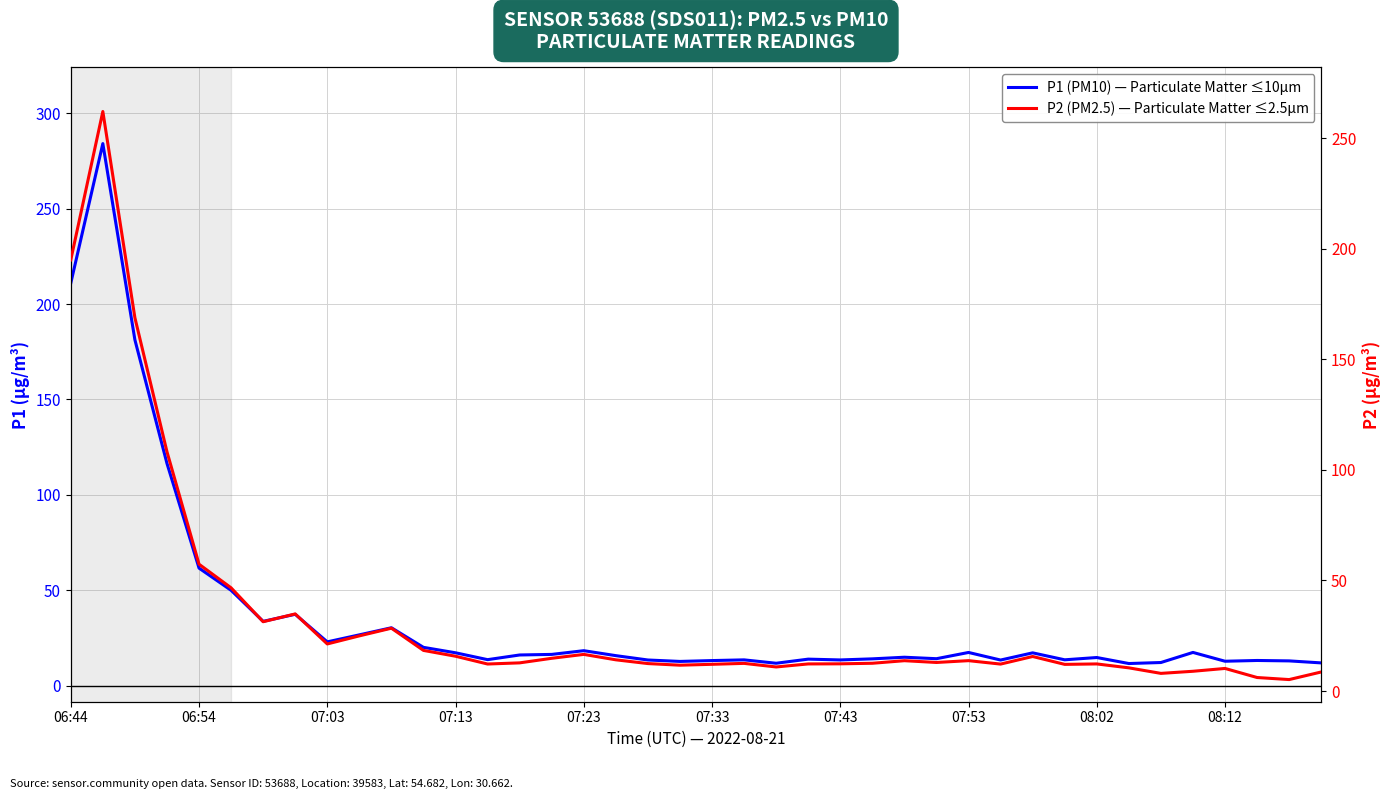

Reading right to left, extract all data points from this chart.

P1 (PM10): 11.9	13.0	13.2	12.8	17.4	12.1	11.6	14.8	13.6	17.2	13.4	17.4	14.1	14.9	14.1	13.5	13.9	11.8	13.5	13.2	12.7	13.4	15.7	18.3	16.4	16.1	13.6	17.2	20.1	30.4	26.6	22.9	37.4	33.7	50.0	61.6	116.5	181.2	284.1	210.9
P2 (PM2.5): 8.6	5.2	6.1	10.2	8.9	8.0	10.5	12.3	12.1	15.6	12.2	13.8	12.9	13.7	12.6	12.3	12.3	10.9	12.5	12.1	11.7	12.4	14.1	16.6	14.8	12.8	12.2	15.8	18.4	28.4	24.9	21.3	34.9	31.4	46.7	57.4	108.2	168.8	262.0	194.9